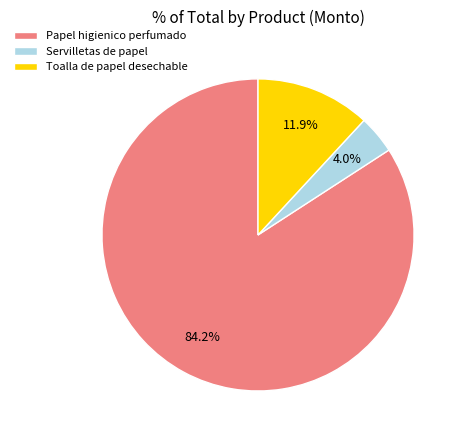

To the nearest percent, what is the difference between the largest and smallest slice percentages?

80%